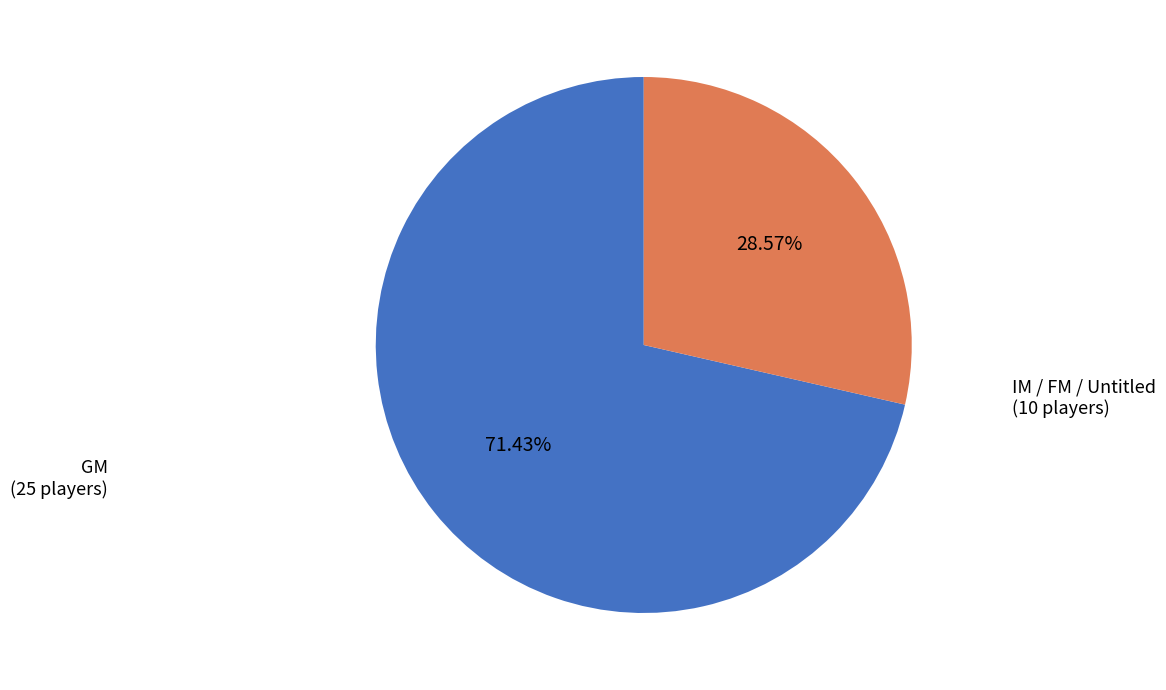

To the nearest percent, what is the difference between the largest and smallest slice percentages?

43%